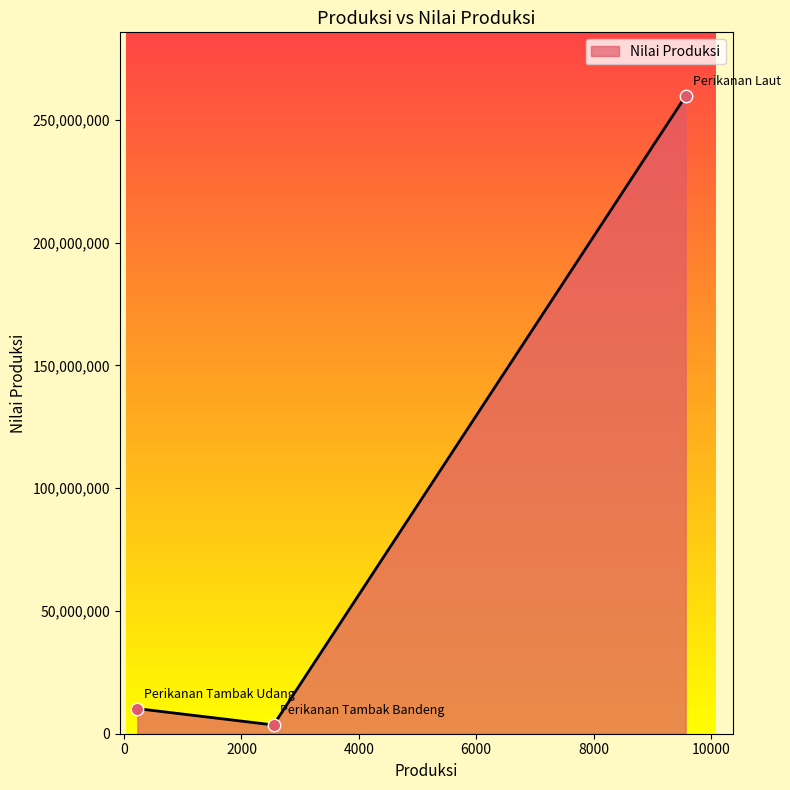

What is the difference between the maximum and minimum values?

256102527